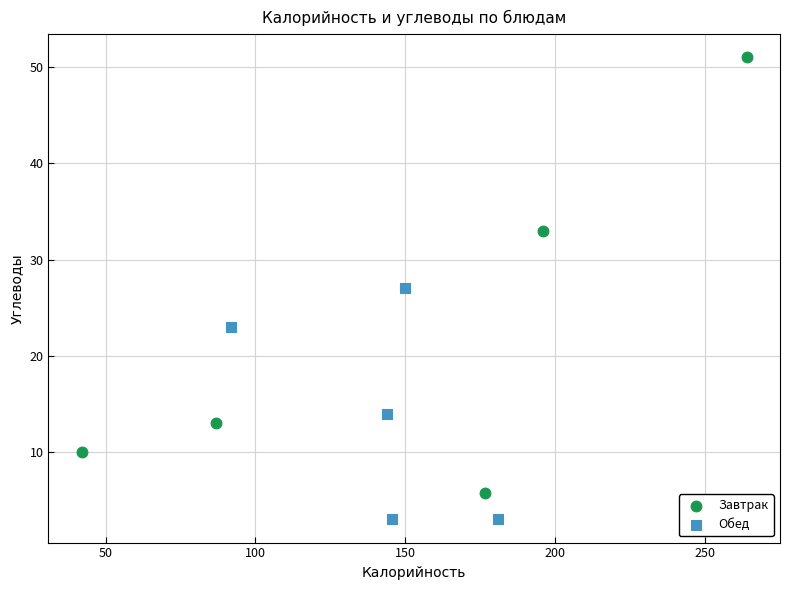

Which series reaches the maximum Y coordinate?

Завтрак